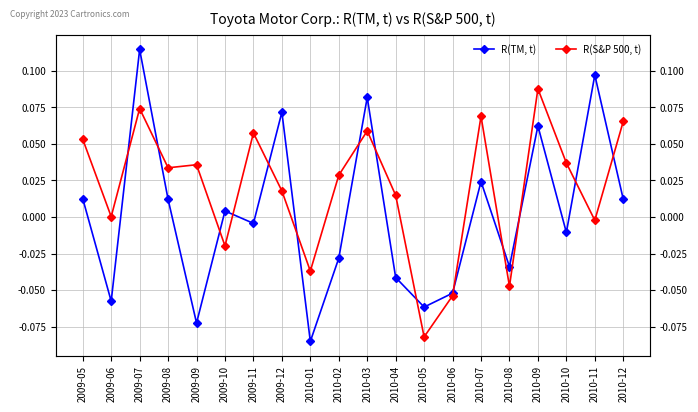

Reading right to left, what are all the values shown in this chart?

R(TM, t): 2010-12=0.0	2010-11=0.1	2010-10=-0.0	2010-09=0.1	2010-08=-0.0	2010-07=0.0	2010-06=-0.1	2010-05=-0.1	2010-04=-0.0	2010-03=0.1	2010-02=-0.0	2010-01=-0.1	2009-12=0.1	2009-11=-0.0	2009-10=0.0	2009-09=-0.1	2009-08=0.0	2009-07=0.1	2009-06=-0.1	2009-05=0.0
R(S&P 500, t): 2010-12=0.1	2010-11=-0.0	2010-10=0.0	2010-09=0.1	2010-08=-0.0	2010-07=0.1	2010-06=-0.1	2010-05=-0.1	2010-04=0.0	2010-03=0.1	2010-02=0.0	2010-01=-0.0	2009-12=0.0	2009-11=0.1	2009-10=-0.0	2009-09=0.0	2009-08=0.0	2009-07=0.1	2009-06=0.0	2009-05=0.1